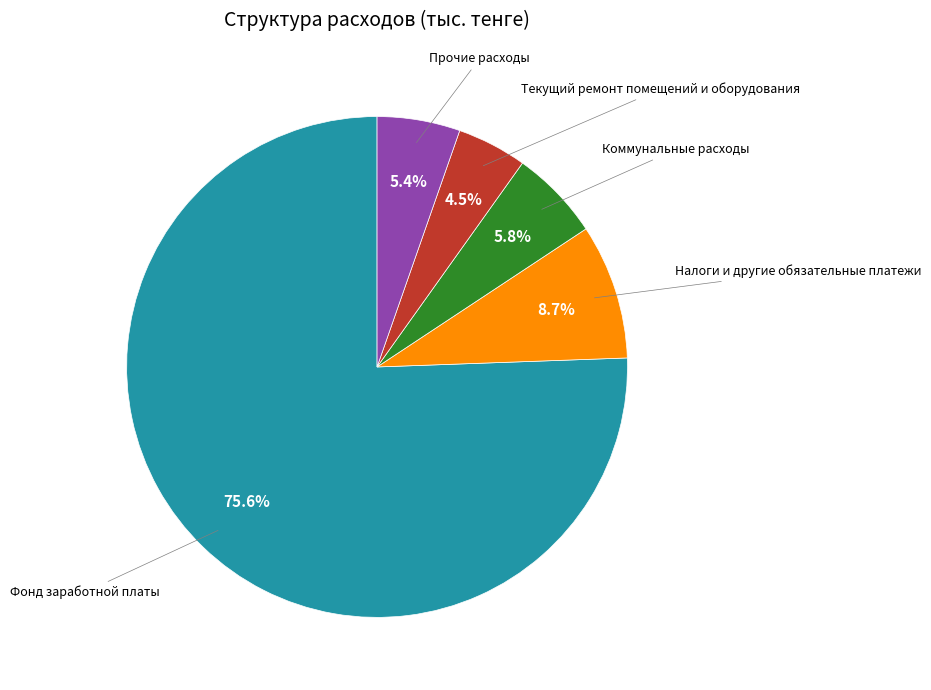

Is there any slice that represents more than half of the pie?

Yes